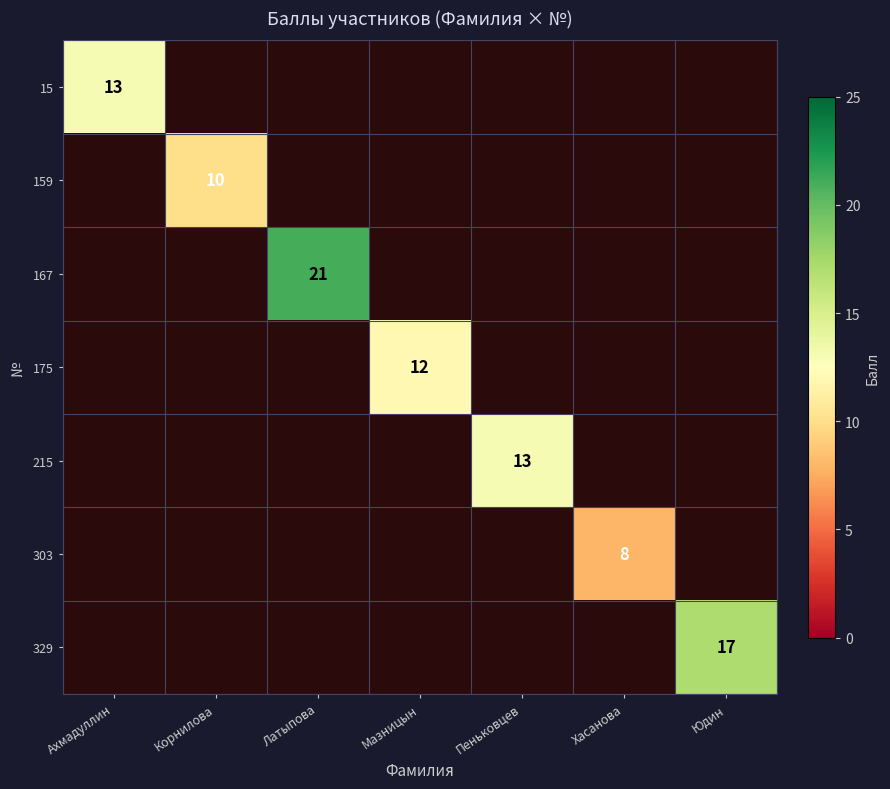

True or false: 167 has a value of 35 at Латыпова.

False